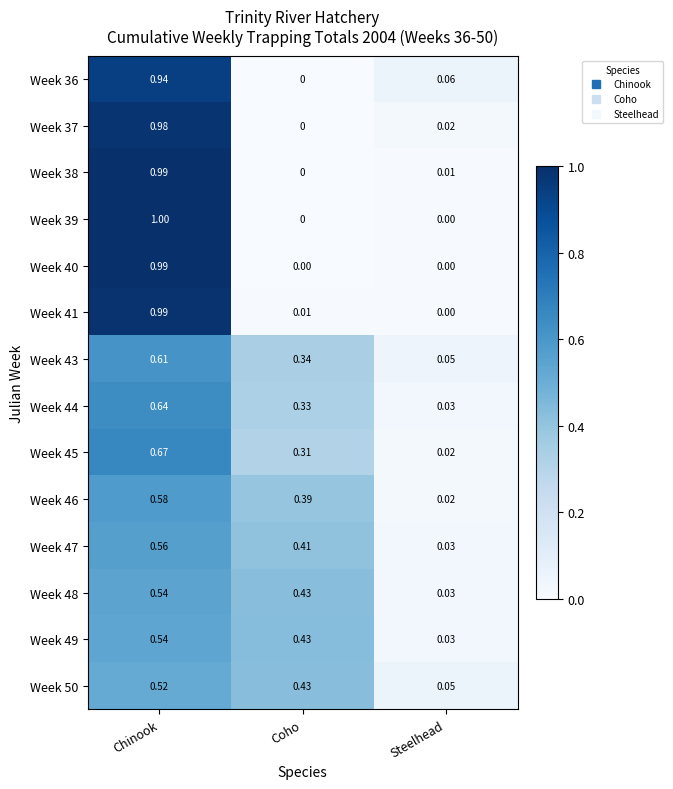

Which series has the widest spread of values?

Week 39